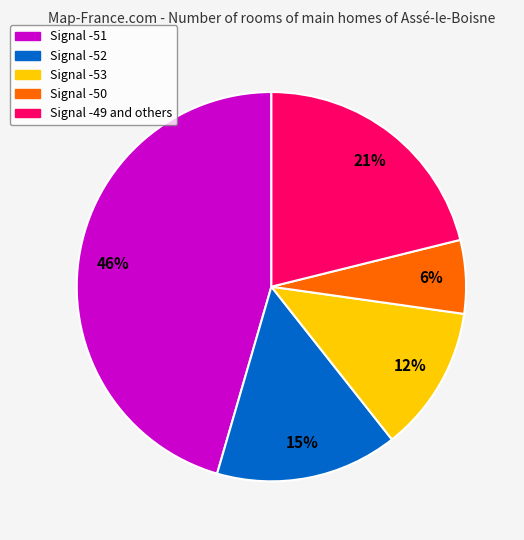

How many segments does this pie chart have?

5